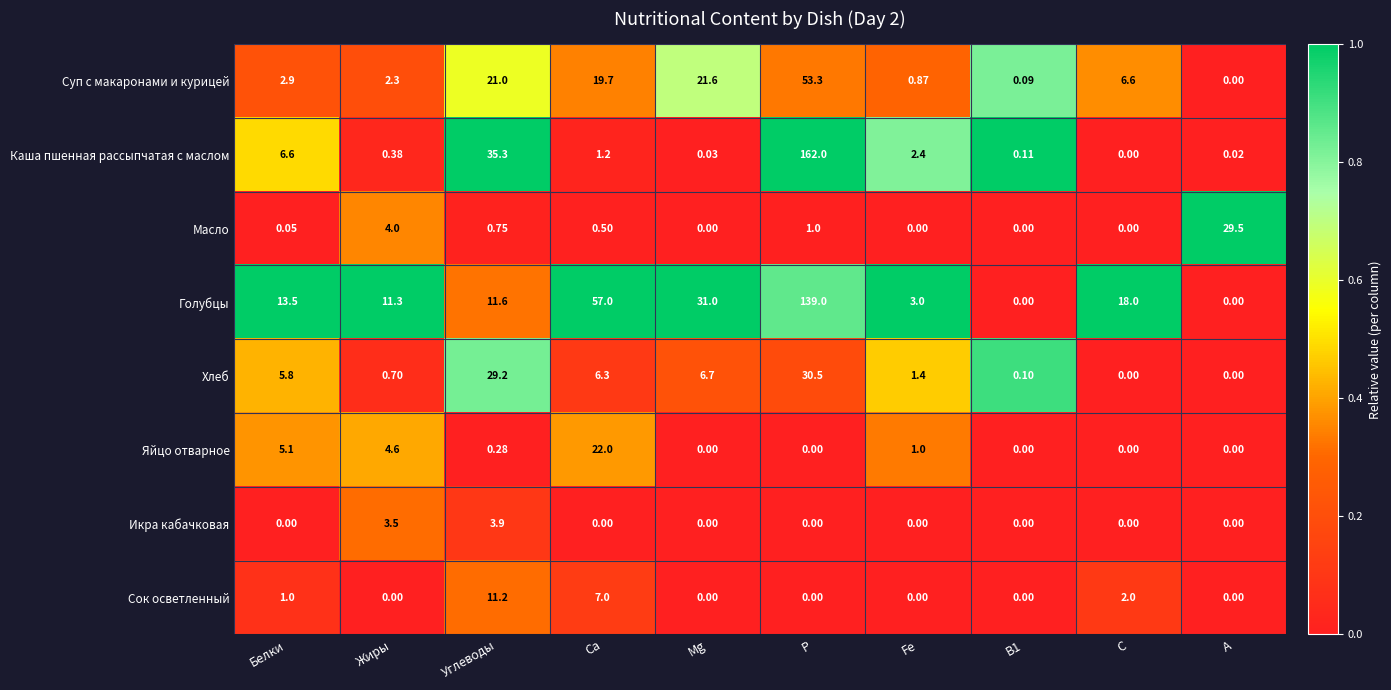

Rank the series by their maximum value, from highest to lowest.

Каша пшенная рассыпчатая с маслом, Голубцы, Суп с макаронами и курицей, Хлеб, Масло, Яйцо отварное, Сок осветленный, Икра кабачковая